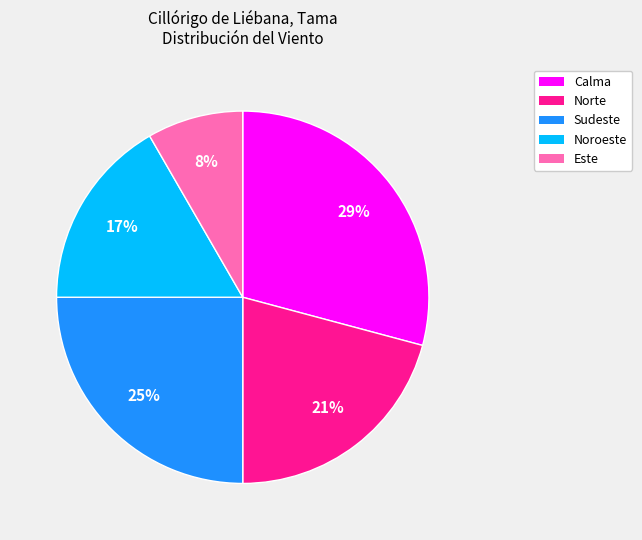

To the nearest percent, what is the average slice percentage?

20%